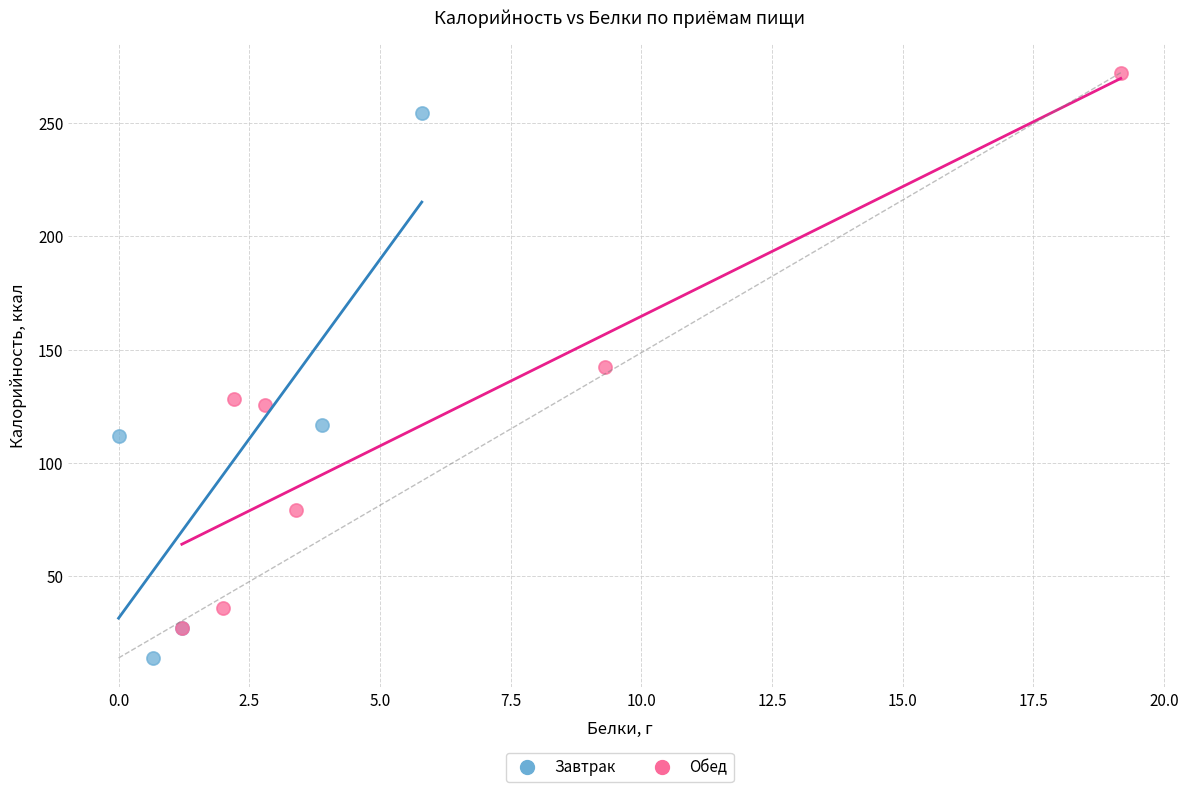

Which series contains the lowest Y value?

Завтрак